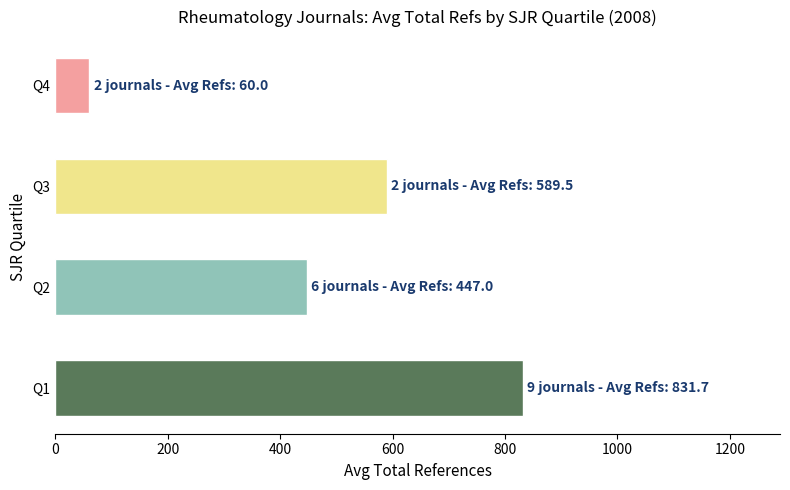

Does the chart contain any negative values?

No